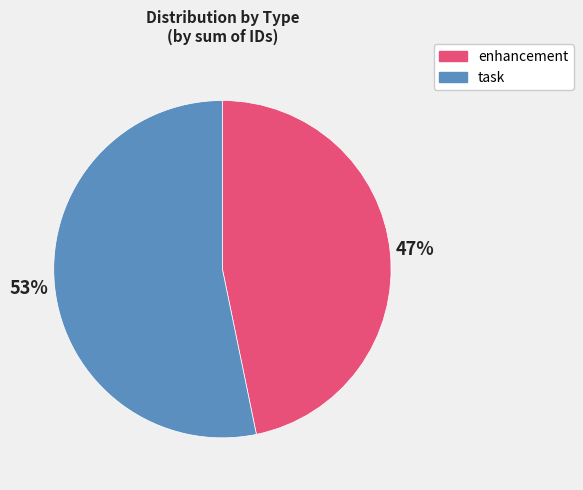

What is the smallest slice in the pie chart?

enhancement